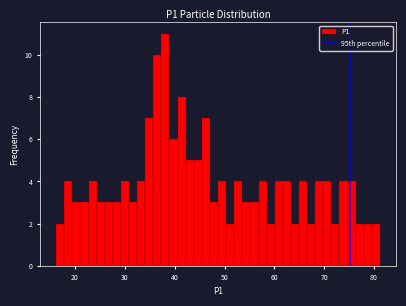

Around what value on the x-axis is the tallest bar? Give the approximate position of its centre, as read against the axis.

38